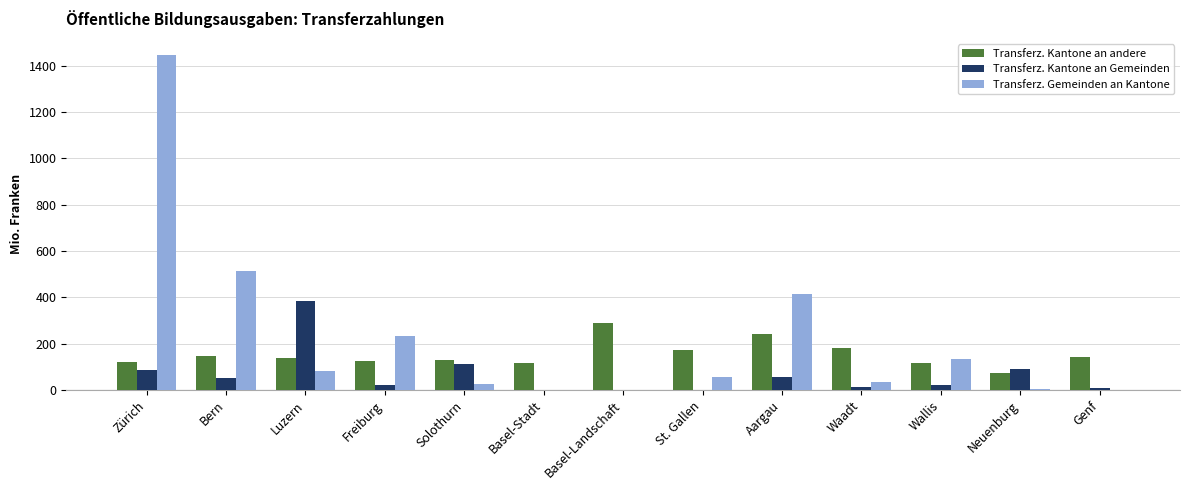

What is the sum of all Transferz. Kantone an andere values?

1992.6